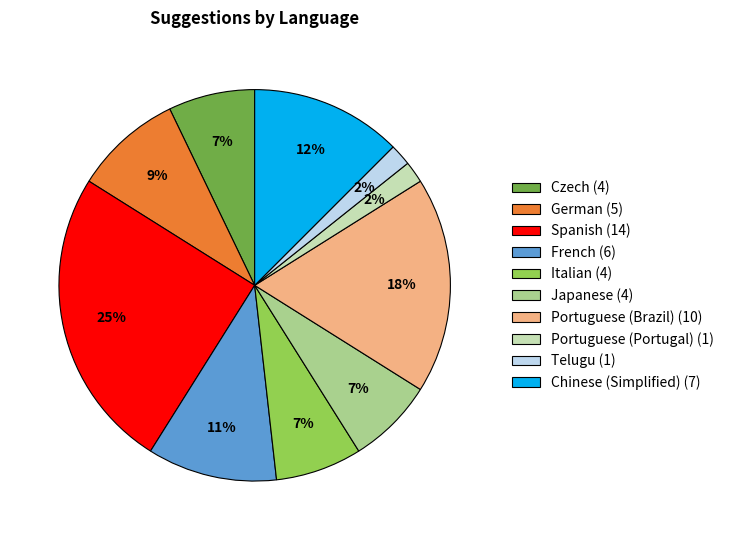

Which has a higher value, Japanese (4) or Telugu (1)?

Japanese (4)